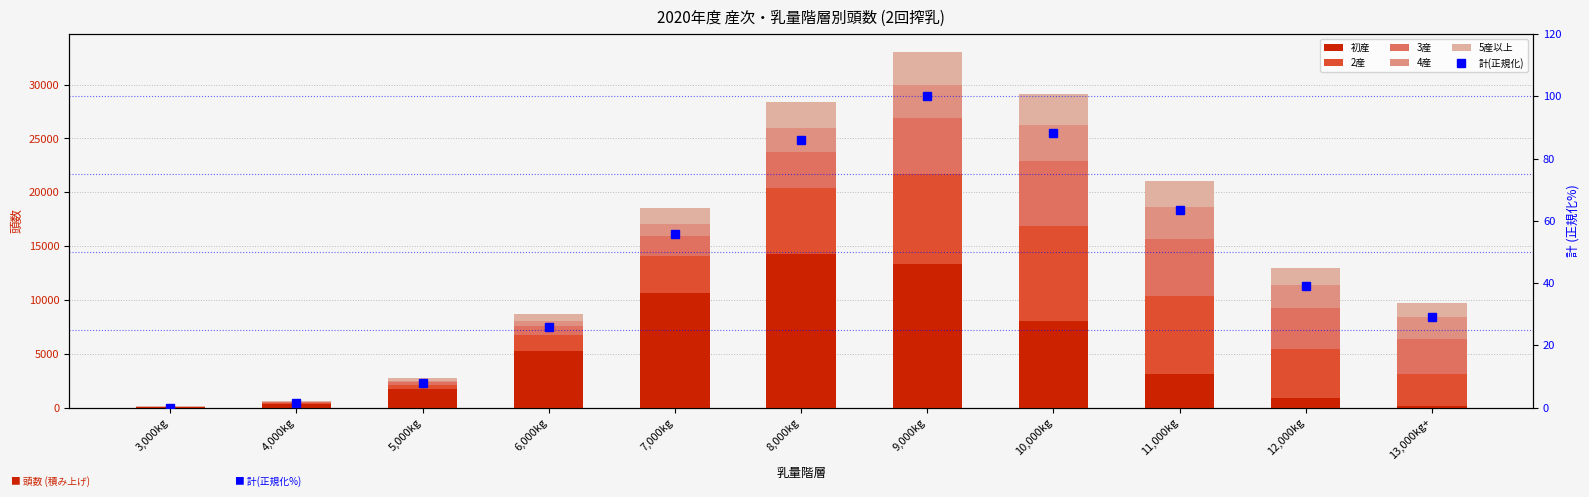

Where does the 3産 series first go above 3251?

8,000kg